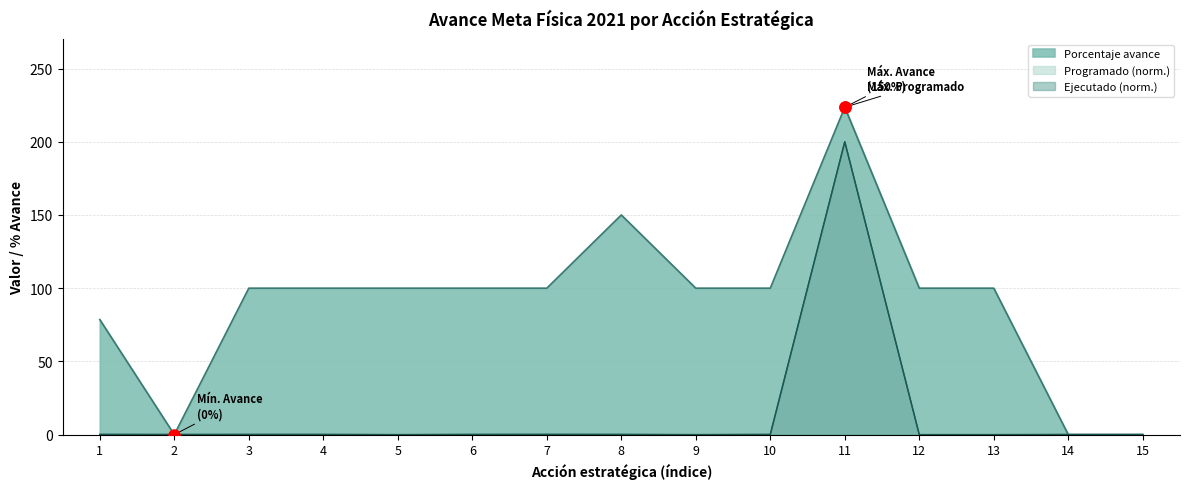

What are all the series names shown in the legend?

Porcentaje avance, Programado (norm.), Ejecutado (norm.)